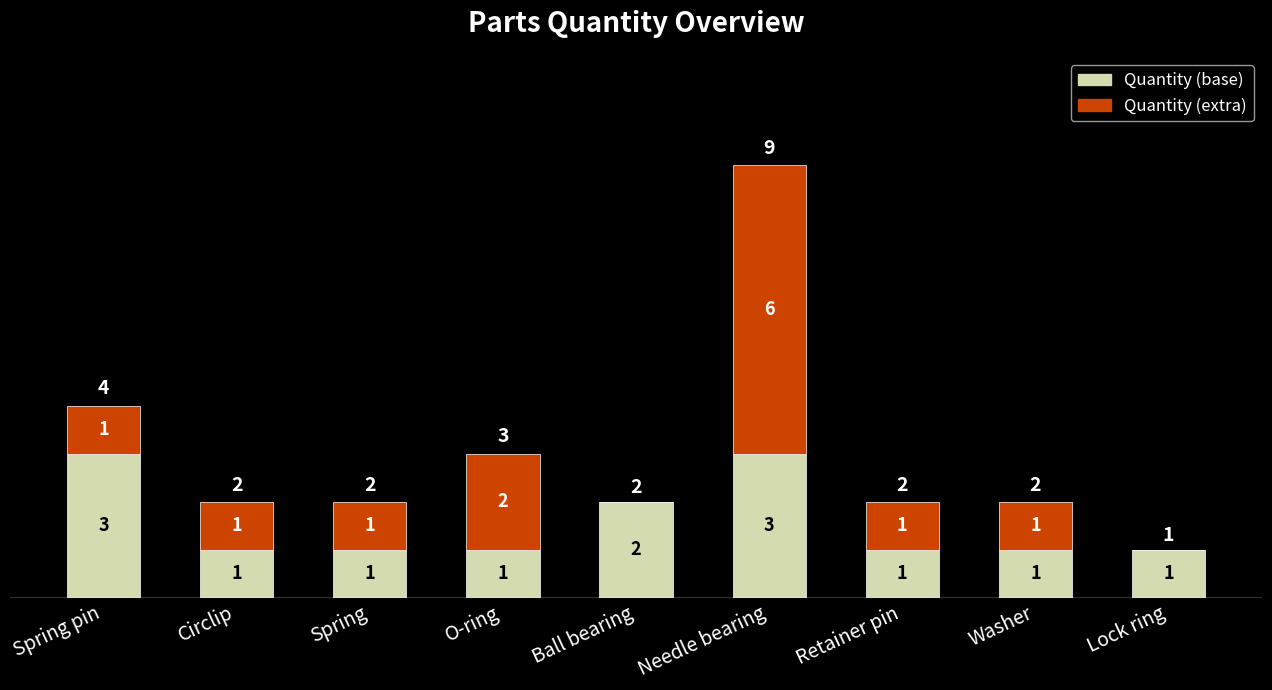

True or false: Quantity (base) has a value of 0 at Washer.

False